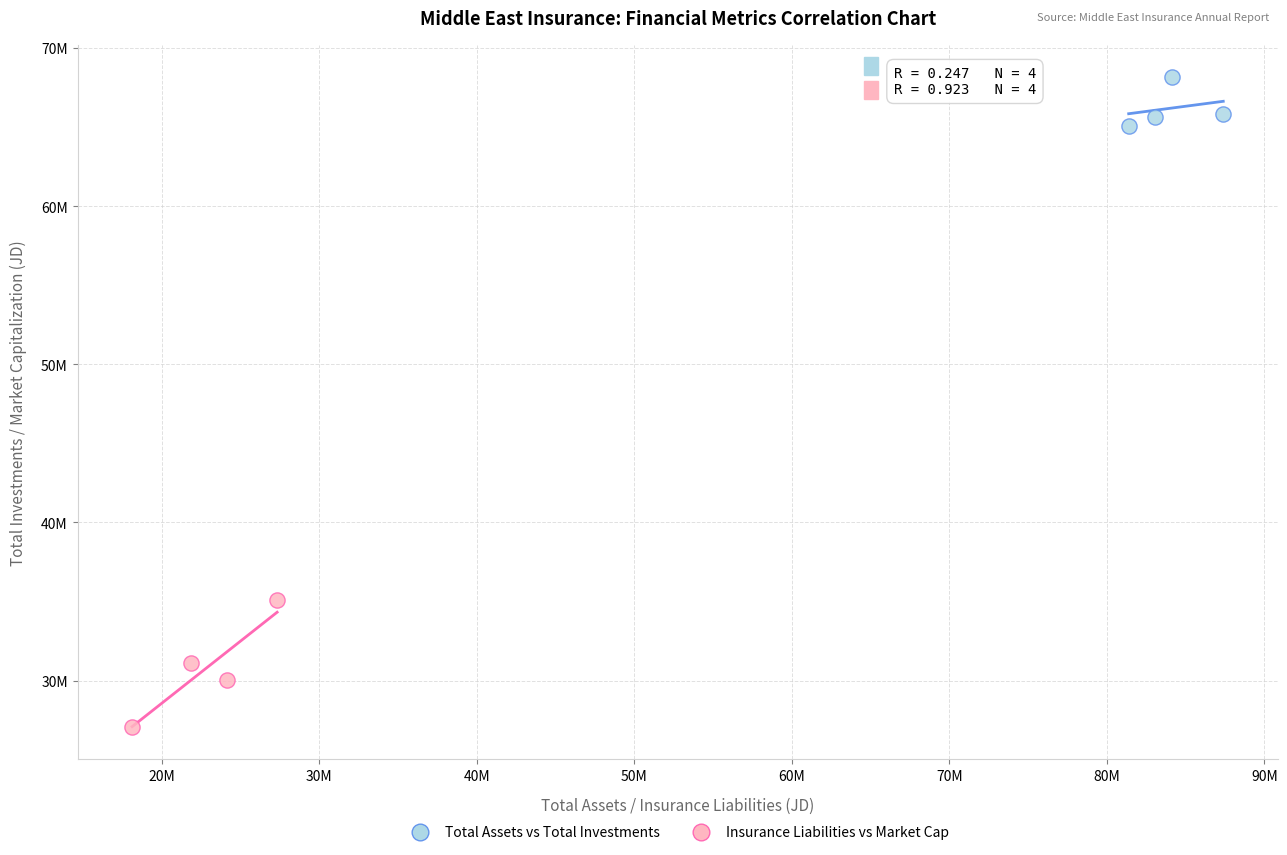

Which series reaches the minimum Y coordinate?

Insurance Liabilities vs Market Cap